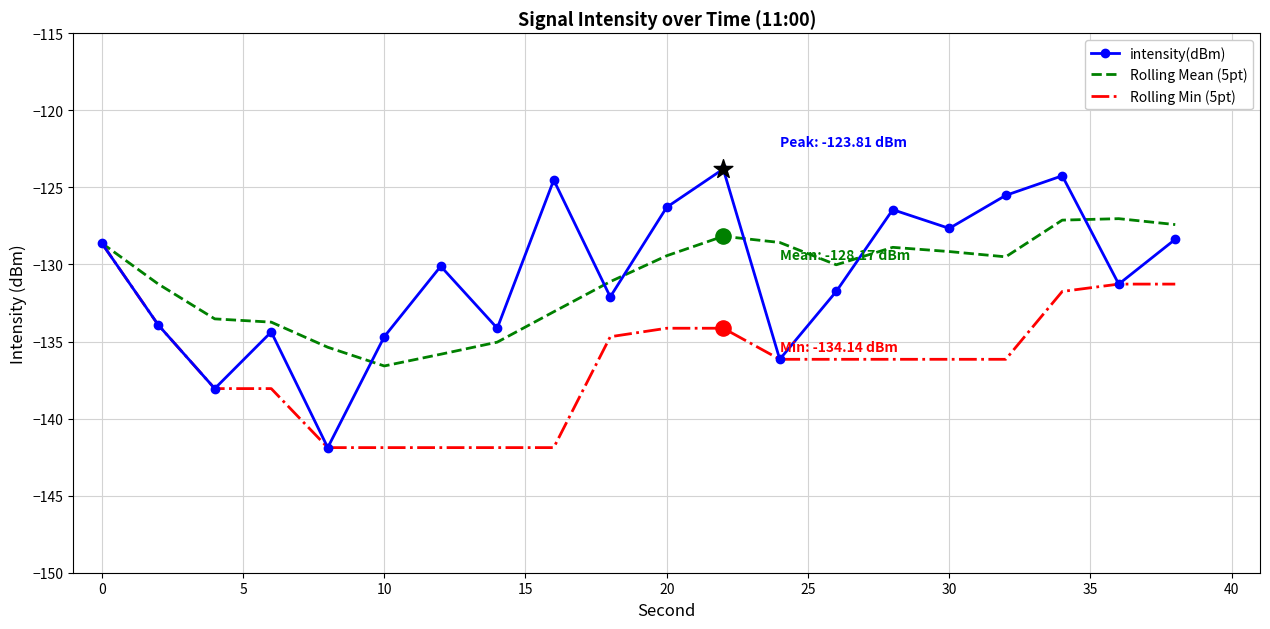

What is the minimum value shown in the chart?

-141.9